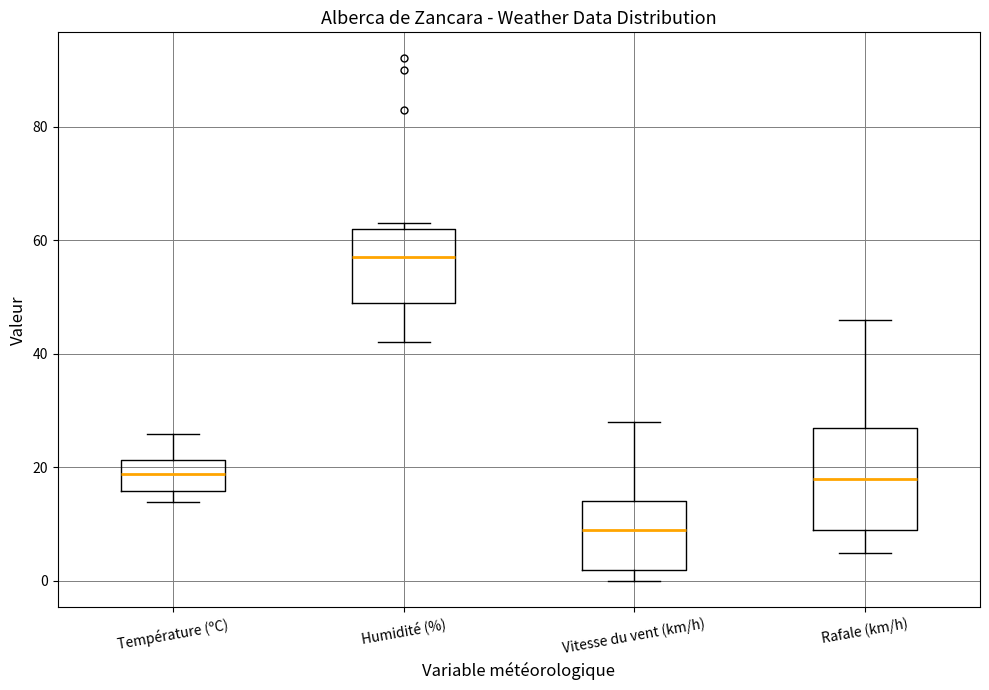

Comparing the boxes themselves (not the whiskers), which one is the tallest?

Rafale (km/h)